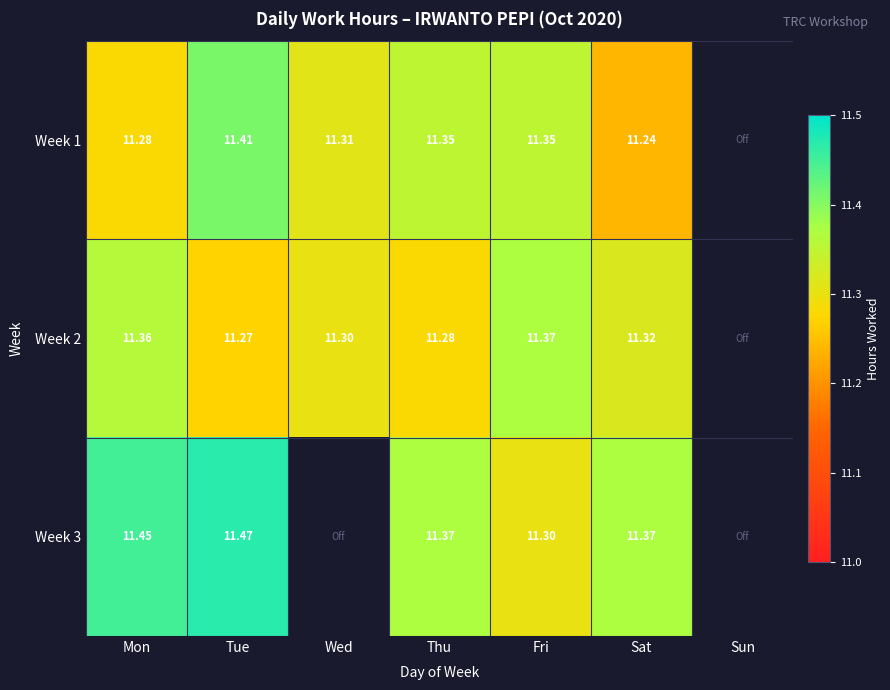

What is the difference between the highest and lowest values at Fri?

0.1